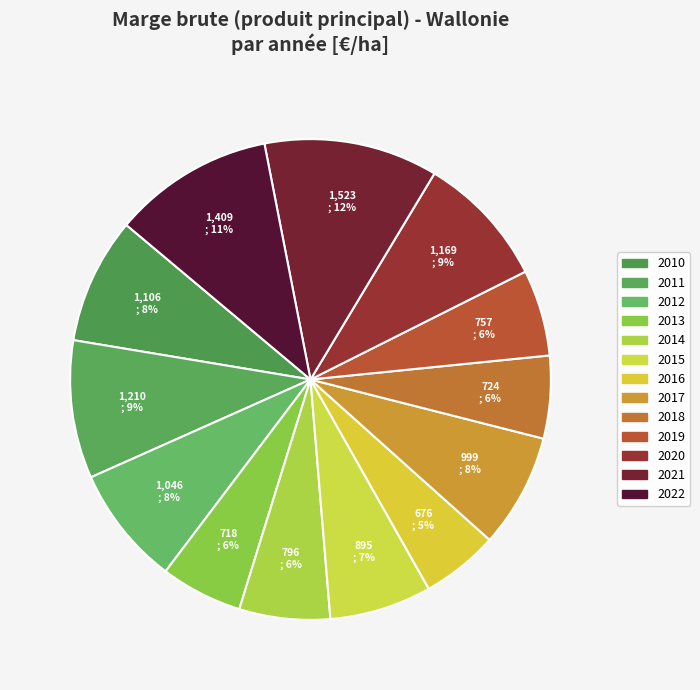

How much of the chart is everything except 2013?

94.5%